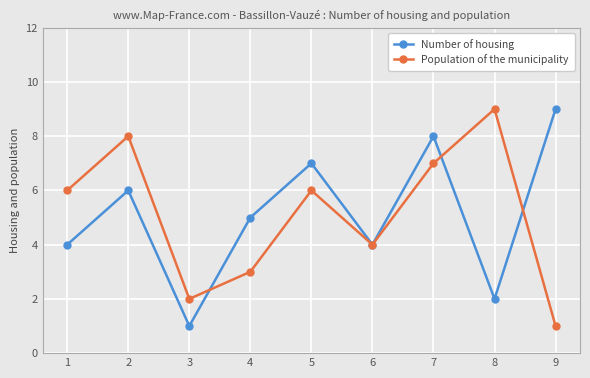

At 3, list the series in order from smallest to largest.

Number of housing, Population of the municipality